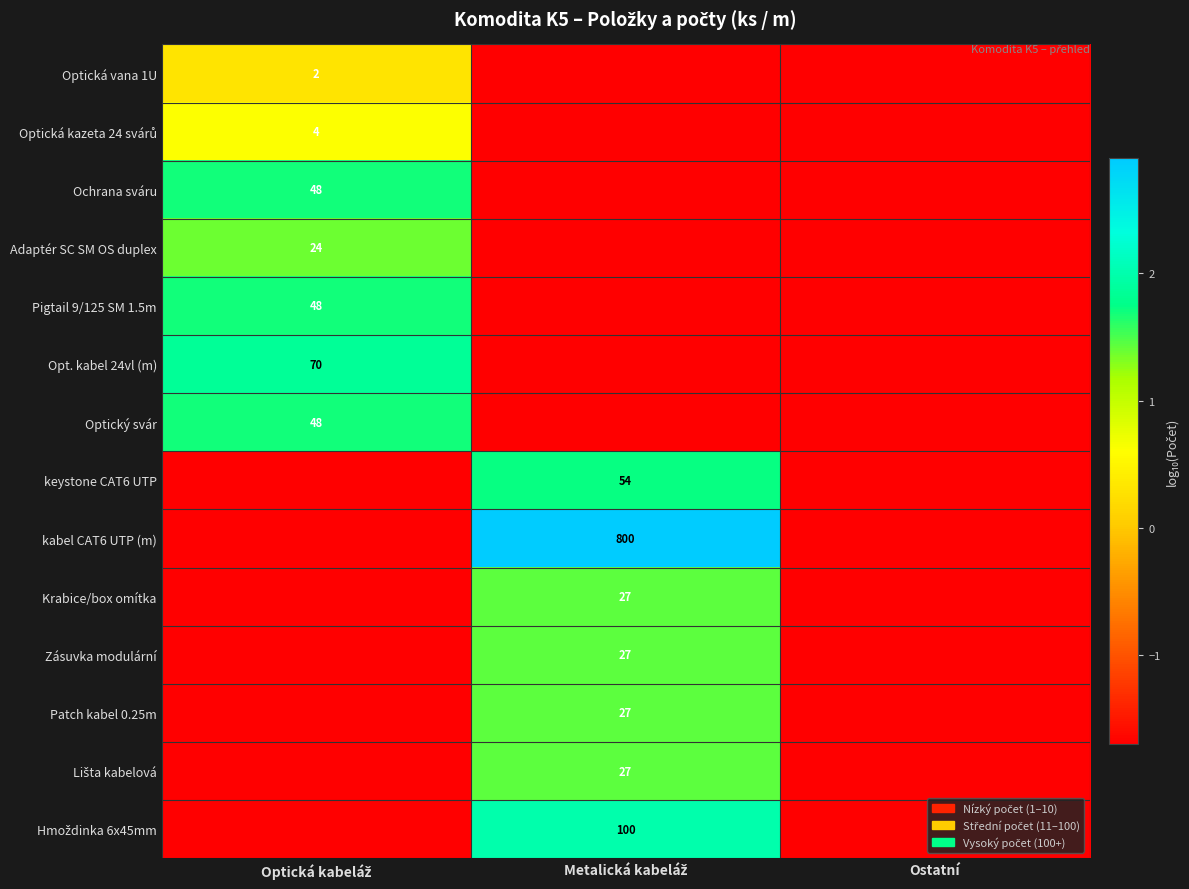

At how many categories does at least one series exceed 0?

2